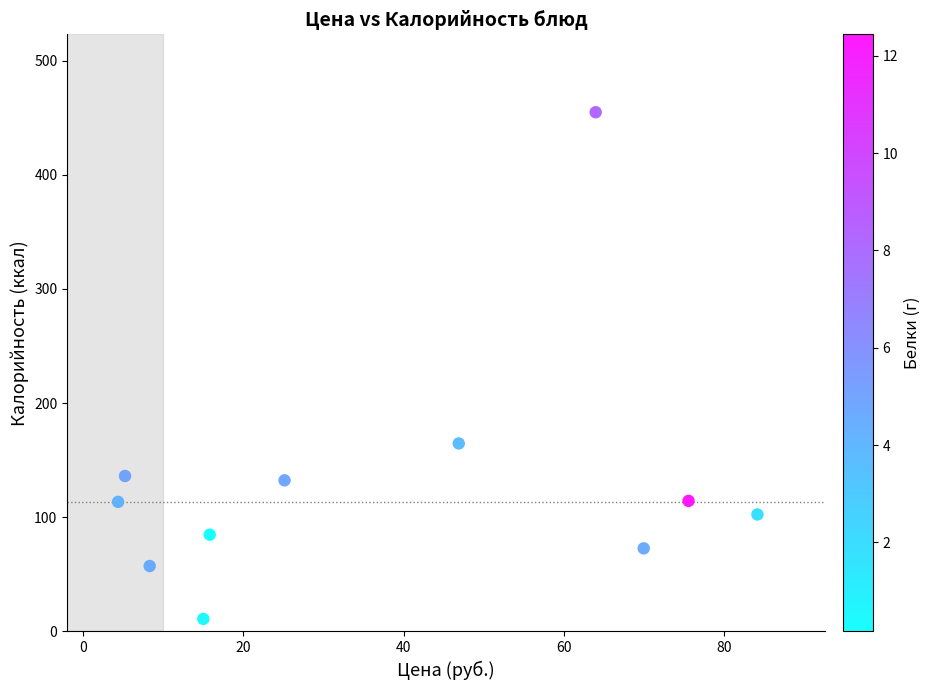

What is the average Y value?

131.3